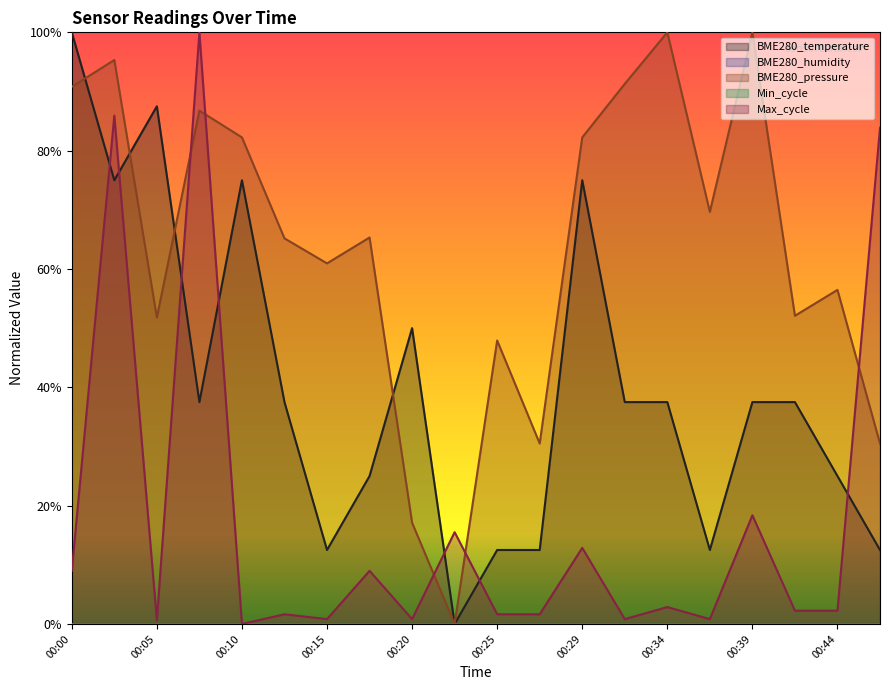

Rank the series by their average value, from highest to lowest.

BME280_pressure, BME280_temperature, Max_cycle